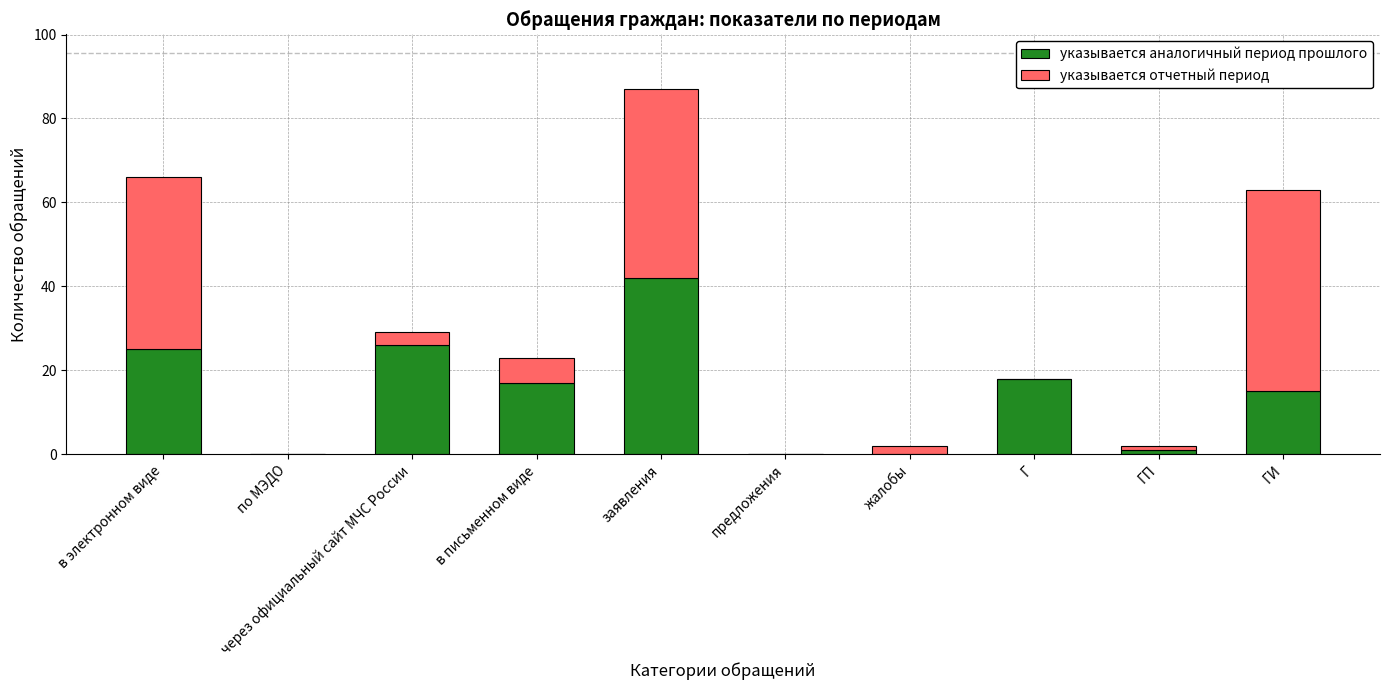

True or false: указывается аналогичный период прошлого has a value of 39 at через официальный сайт МЧС России.

False